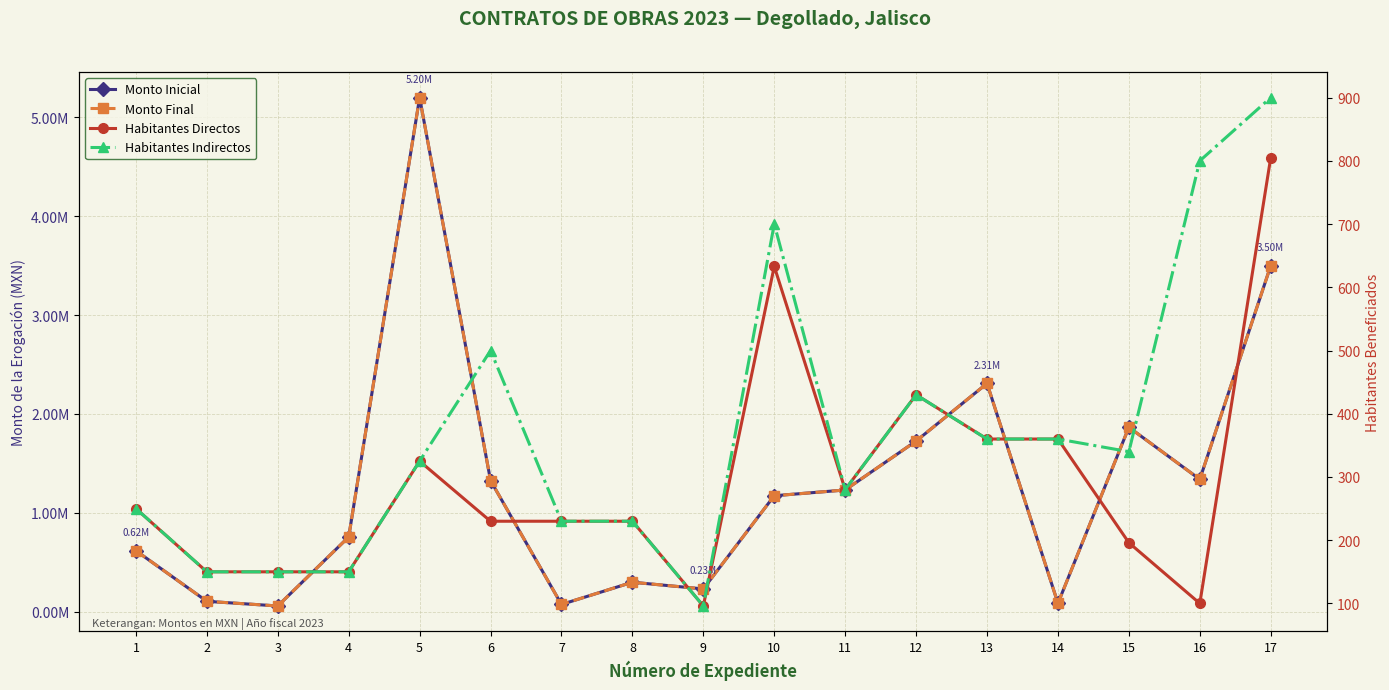

At how many categories does at least one series exceed 1529157?

5